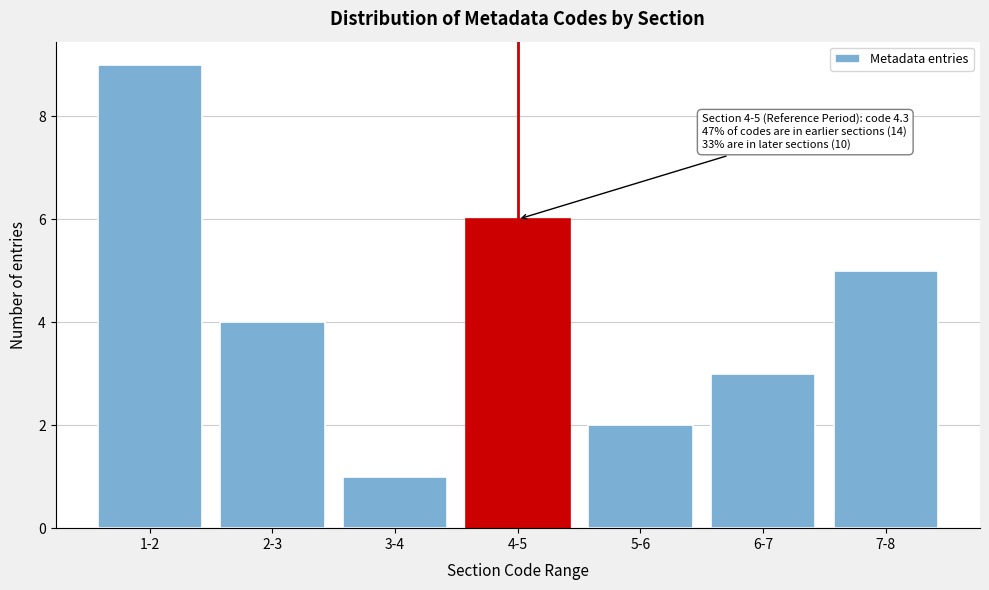

Reading left to right, transcribe all the data shown in this chart.

1-2=9	2-3=4	3-4=1	4-5=6	5-6=2	6-7=3	7-8=5